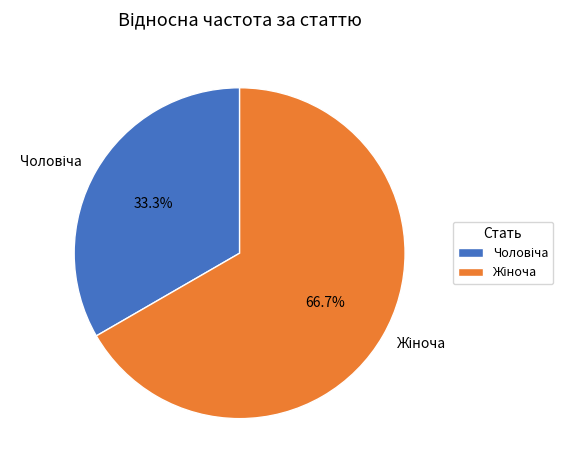

Is there any slice that represents more than half of the pie?

Yes